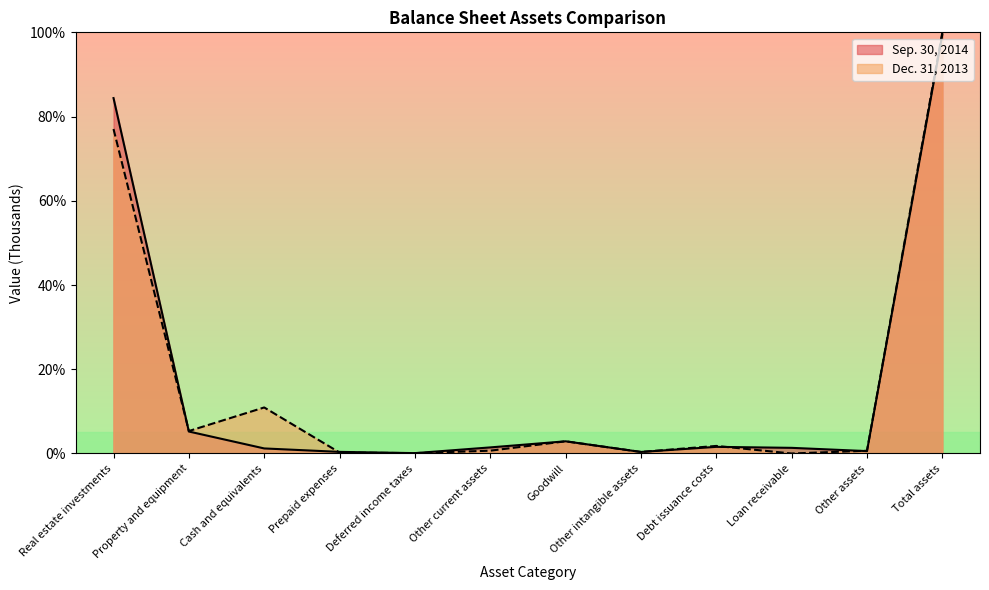

True or false: Sep. 30, 2014 has more than 0 points higher than both neighbors.

True